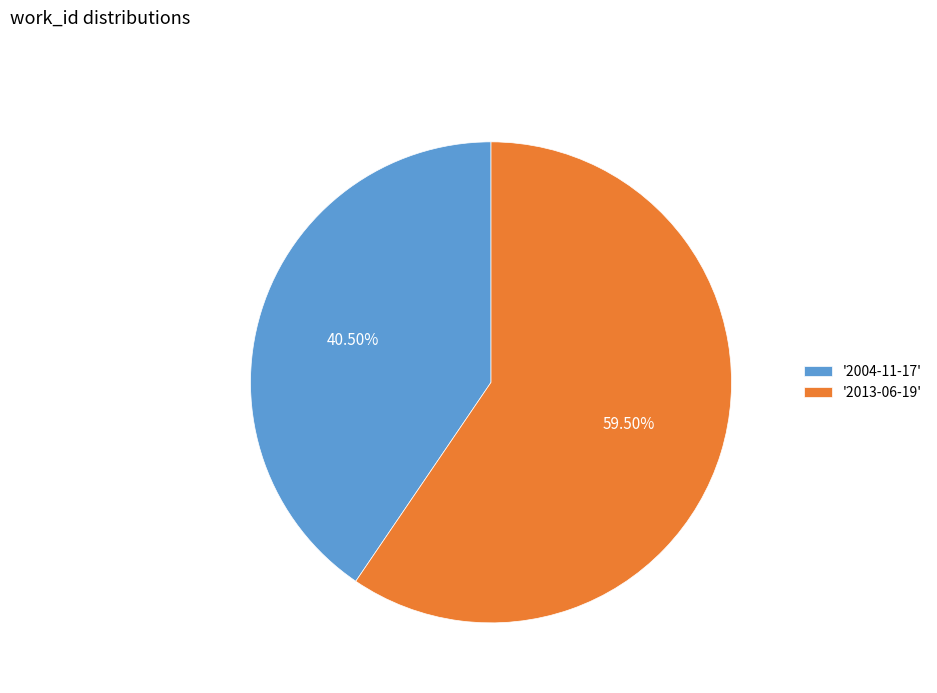

Rank the categories by value from highest to lowest.

'2013-06-19', '2004-11-17'